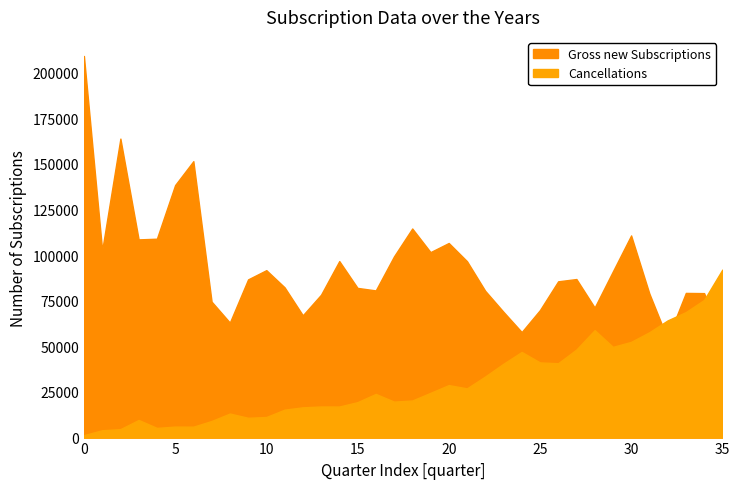

What is the average value of the Gross new Subscriptions series?

93771